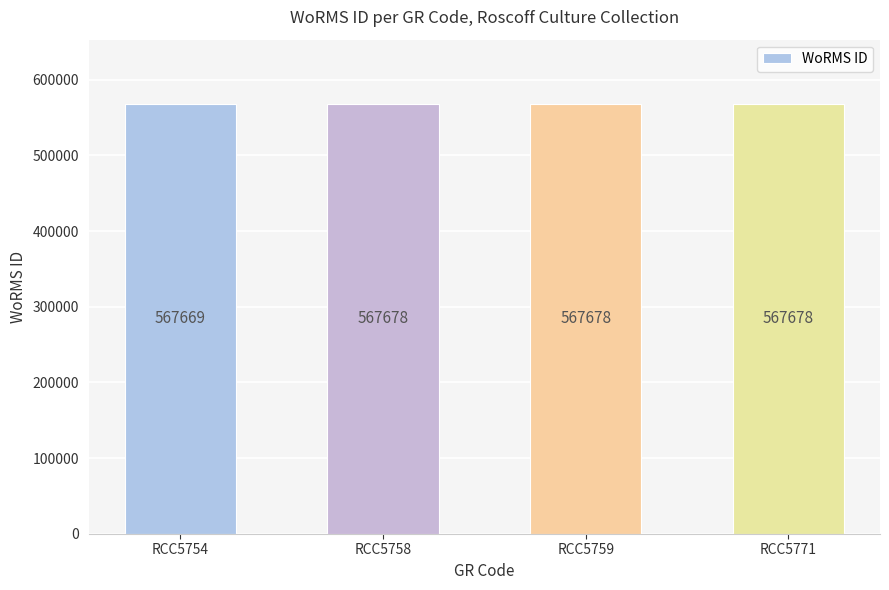

Count the values in the range 567678 to 567679.

3